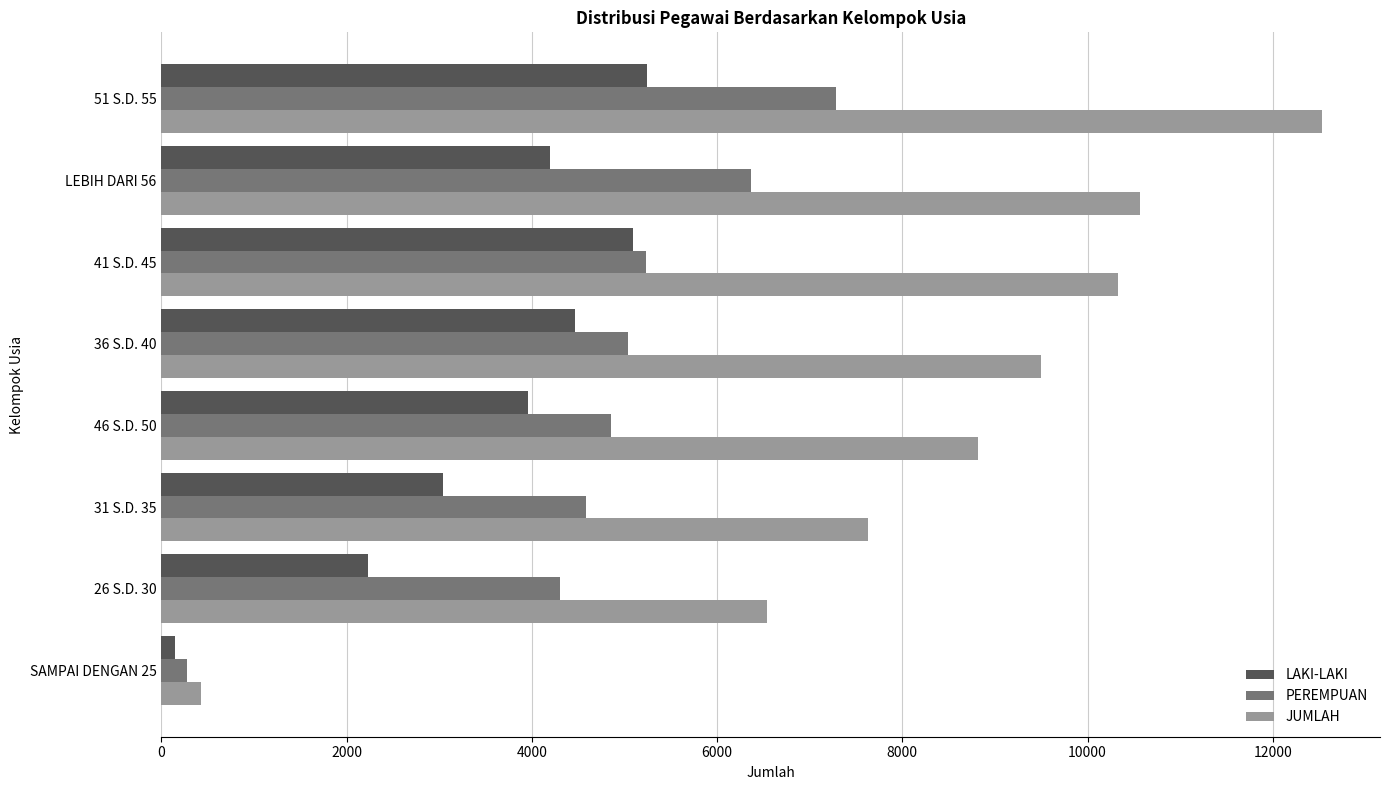

The value of JUMLAH at 26 S.D. 30 is 6535. True or false?

True